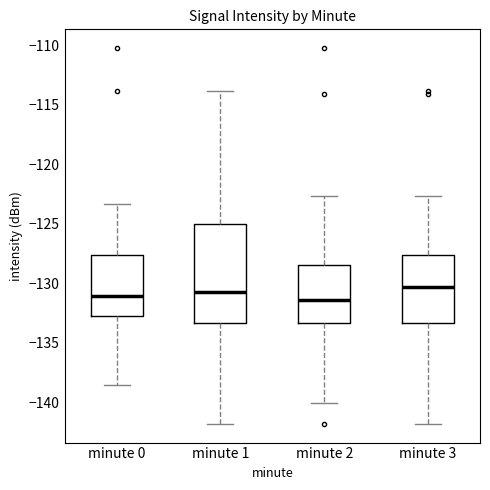

Reading left to right, read every box against the y-axis: the position of its median line, the range the box covers, and the ends of its whiskers. The values are not printed on the chart, so give them approximately, as read against the axis.

minute 0: median -131.0, box -133.0 to -127.5, whiskers -138.5 to -123.5
minute 1: median -130.5, box -133.5 to -125.0, whiskers -142.0 to -114.0
minute 2: median -131.5, box -133.5 to -128.5, whiskers -140.0 to -122.5
minute 3: median -130.5, box -133.5 to -127.5, whiskers -142.0 to -122.5